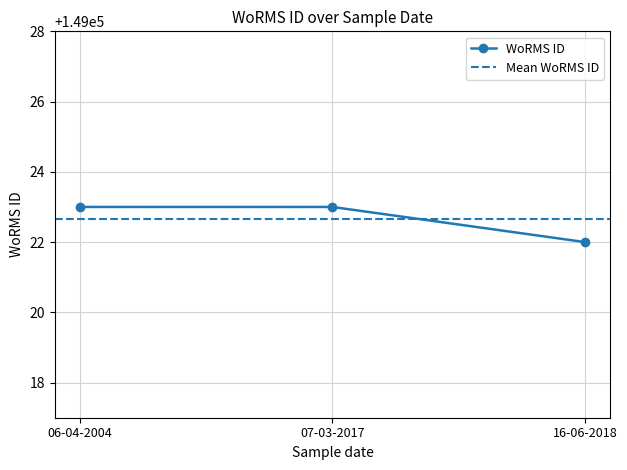

How many lines are shown in the chart?

1